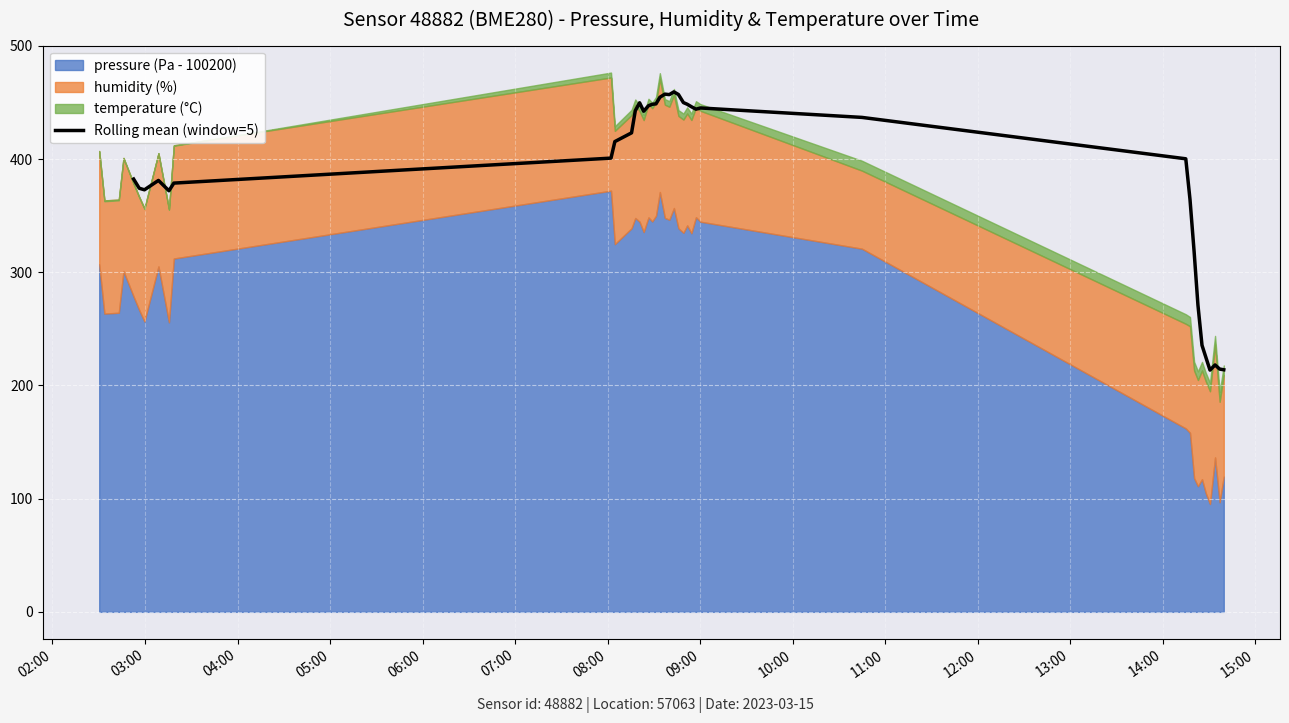

What is the highest value of the Rolling mean (window=5) series?

459.3